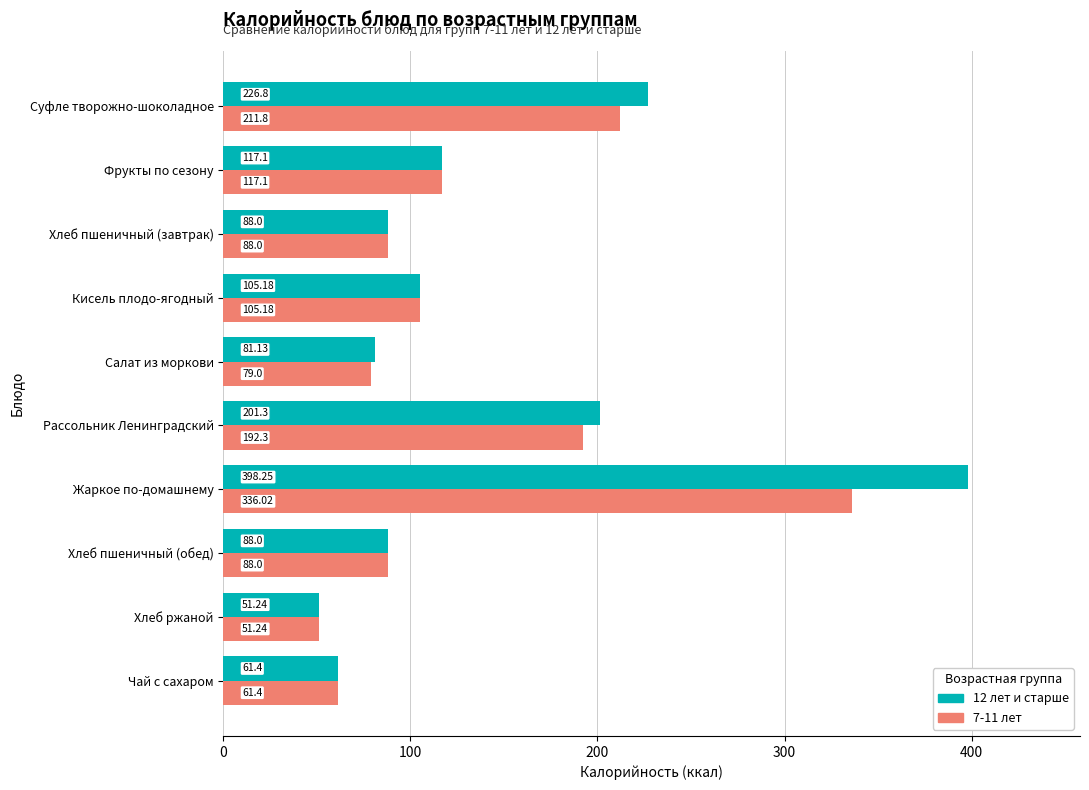

What is the sum of all 7-11 лет values?

1330.0